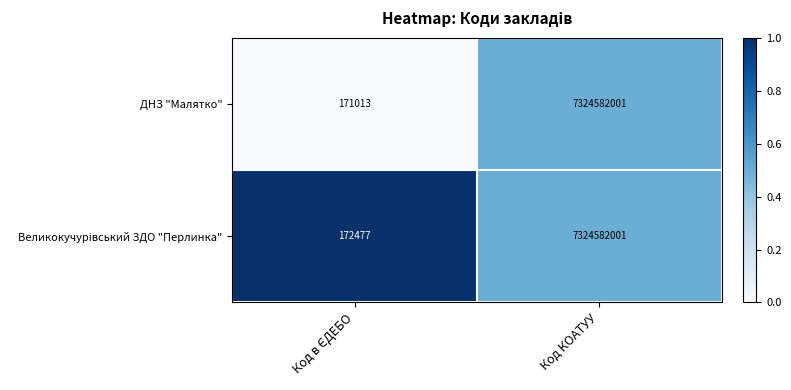

Is it true that ДНЗ "Малятко" equals 7324582001 at Код КОАТУУ?

True